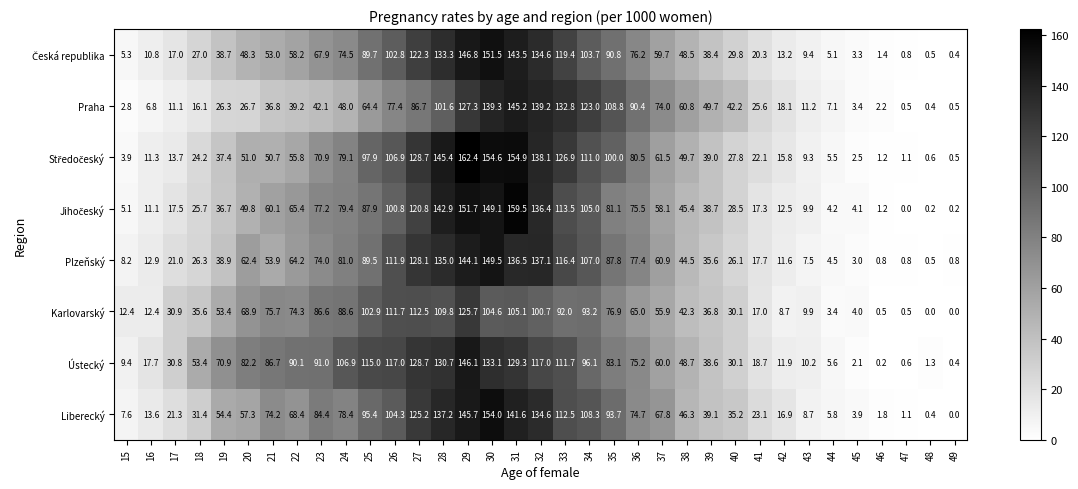

What is the difference between the highest and lowest values at 18?

37.3